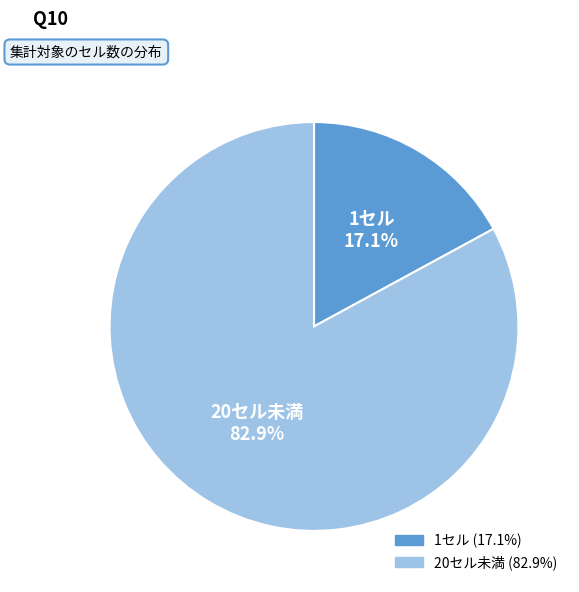

Is there a majority slice in this chart?

Yes